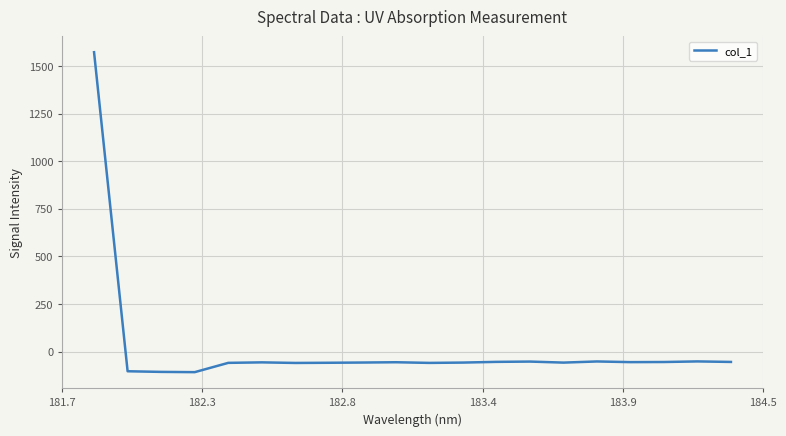

What is the greatest value displayed?

1571.8